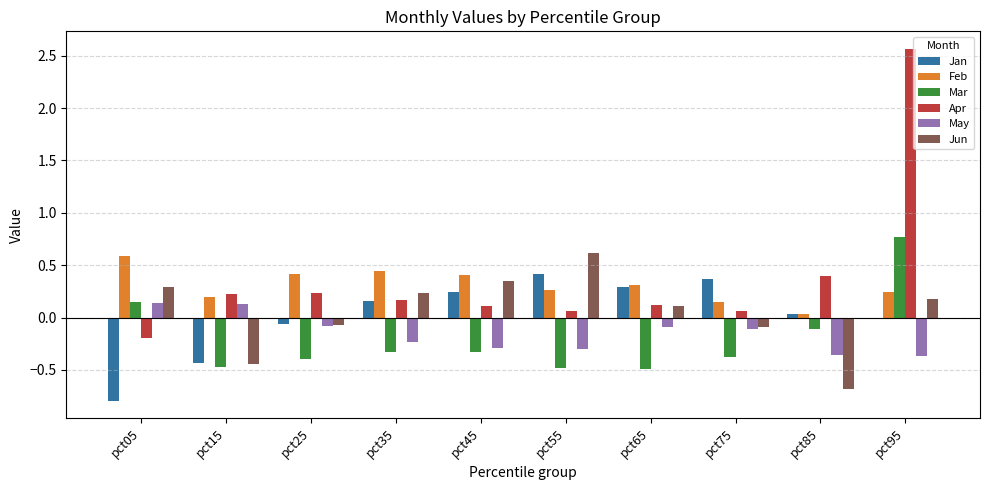

Is the value of Apr at pct35 greater than the value of Jun at pct65?

Yes